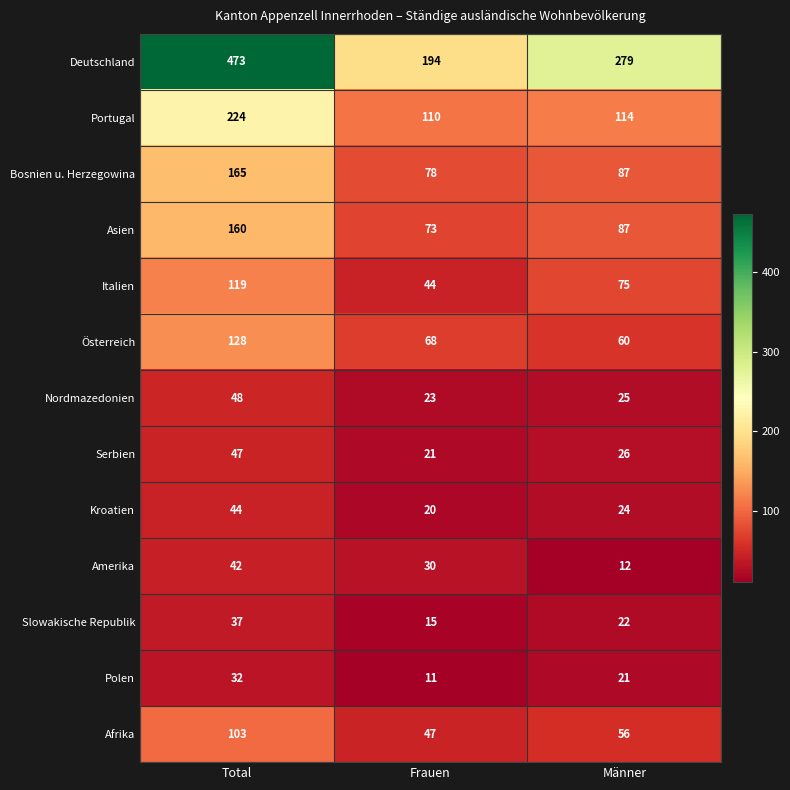

Where does the Nordmazedonien series first go above 25?

Total